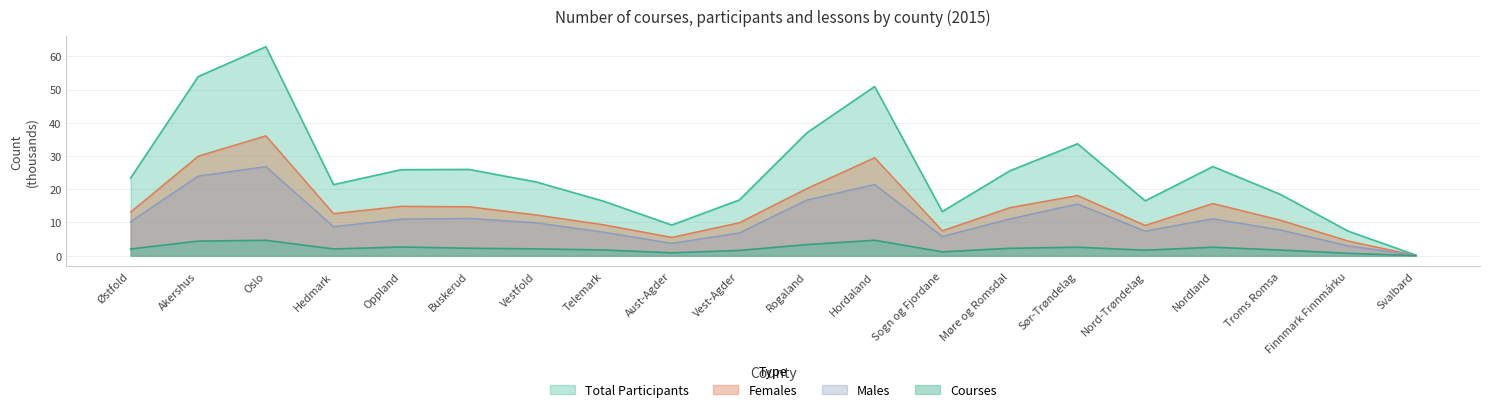

Is the value of Females at Rogaland greater than the value of Males at Akershus?

No